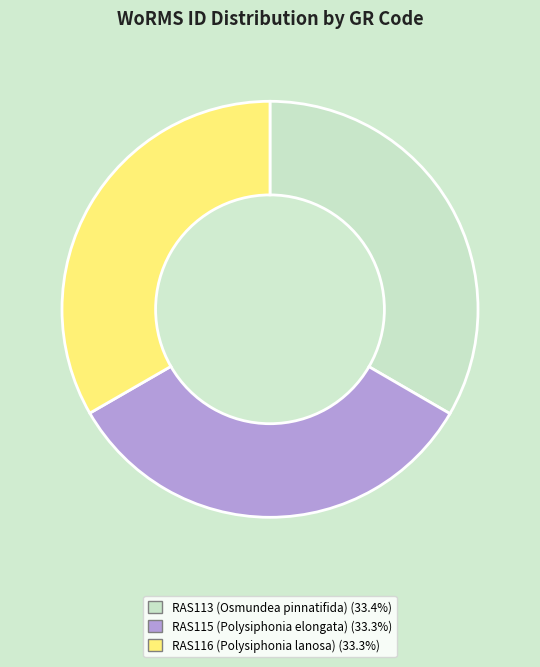

Do RAS113 (Osmundea pinnatifida) (33.4%) and RAS115 (Polysiphonia elongata) (33.3%) together represent more than half of the pie?

Yes